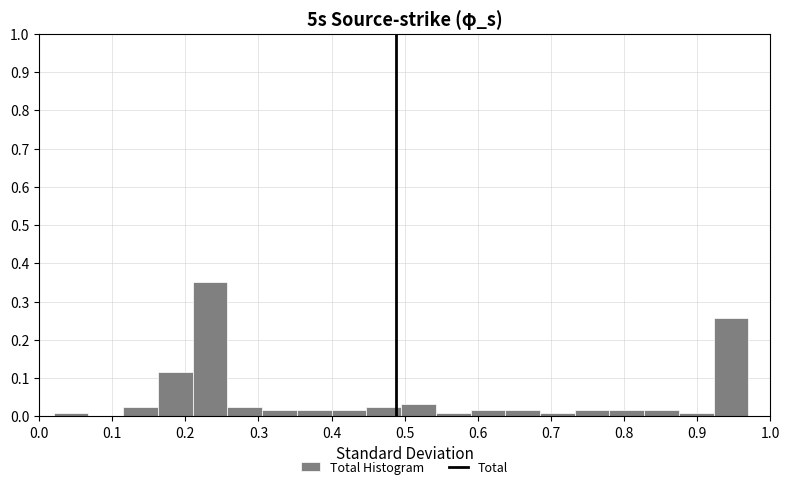

Reading left to right, list every bar in this chart as the range it spans on the x-axis followed by its height. Neither the bar edges nor the heights are printed on the chart, so give them approximately, as read against the axes.

0.02 to 0.07: under 0.01
0.07 to 0.12: 0
0.12 to 0.16: 0.03
0.16 to 0.21: 0.12
0.21 to 0.26: 0.35
0.26 to 0.31: 0.03
0.31 to 0.35: 0.02
0.35 to 0.40: 0.02
0.40 to 0.45: 0.02
0.45 to 0.50: 0.03
0.50 to 0.54: 0.03
0.54 to 0.59: under 0.01
0.59 to 0.64: 0.02
0.64 to 0.69: 0.02
0.69 to 0.73: under 0.01
0.73 to 0.78: 0.02
0.78 to 0.83: 0.02
0.83 to 0.88: 0.02
0.88 to 0.92: under 0.01
0.92 to 0.97: 0.26